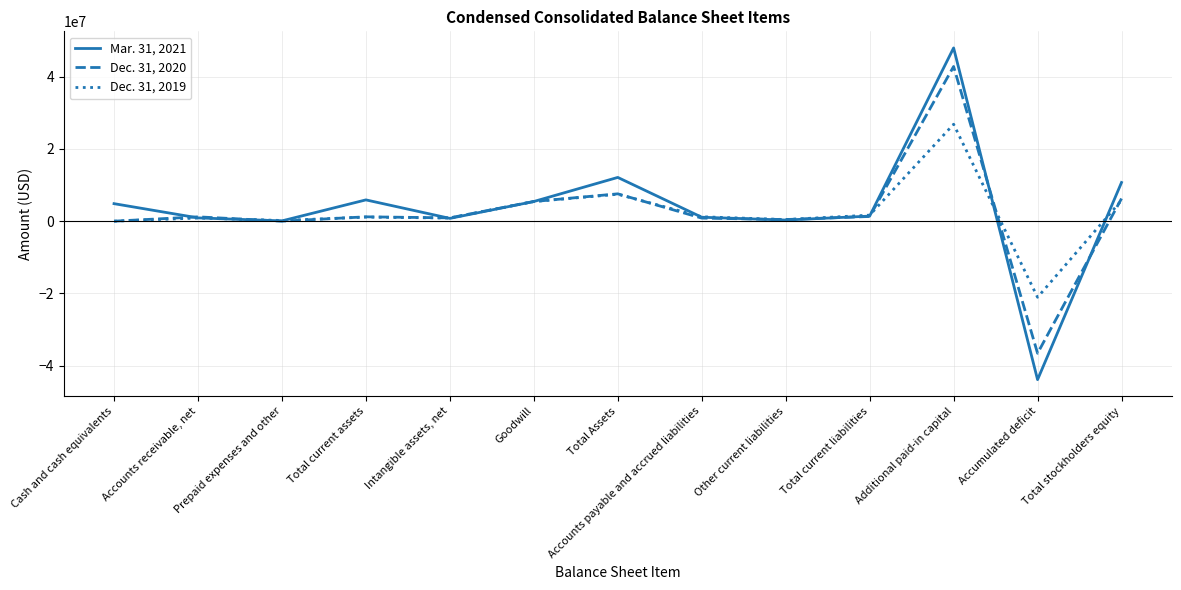

How many distinct data groups are displayed?

3